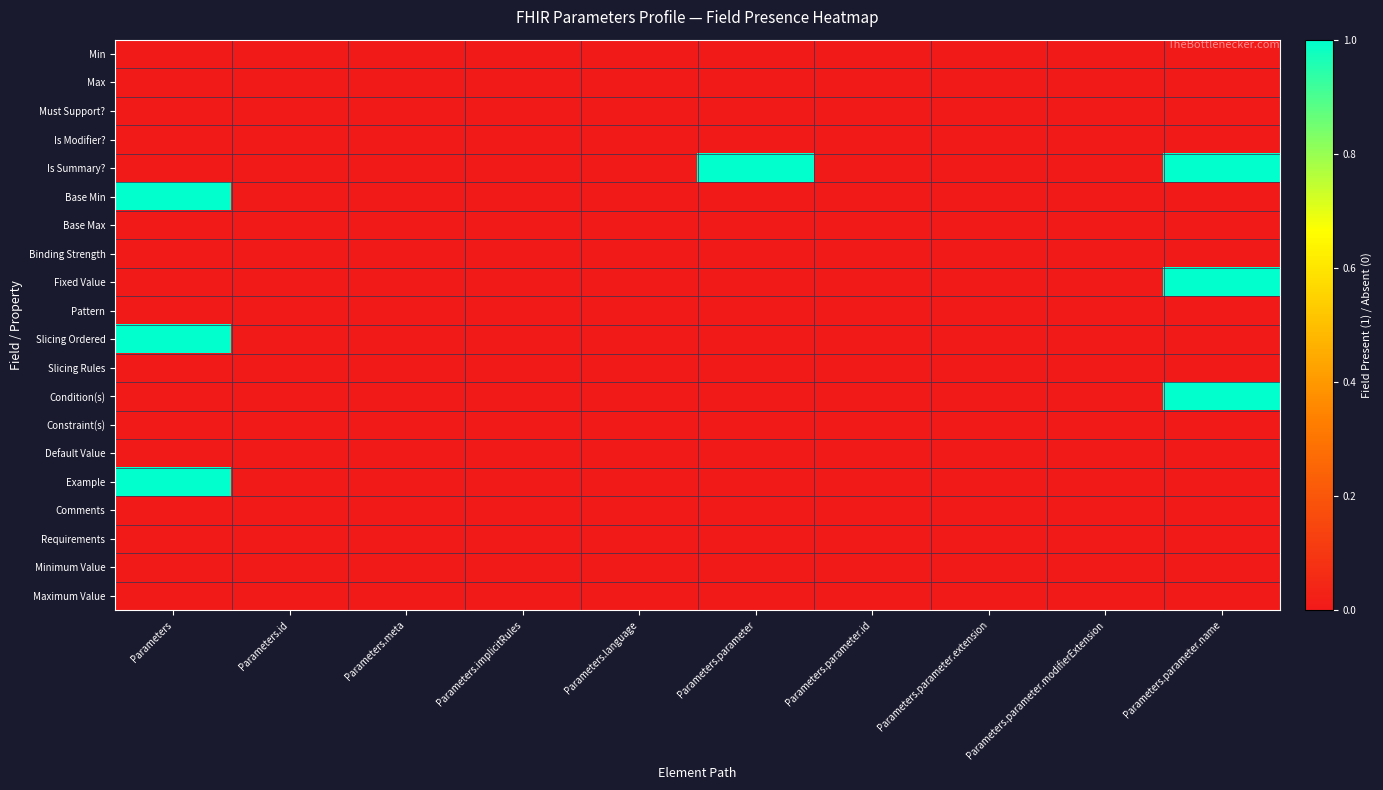

How many distinct data groups are displayed?

20